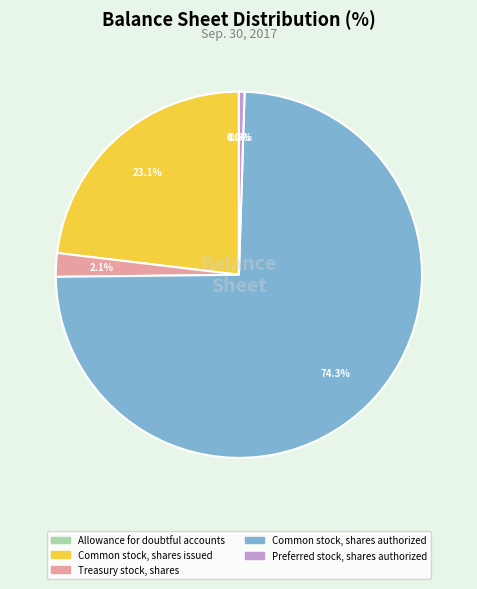

Which slice represents more than half of the pie?

Common stock, shares authorized